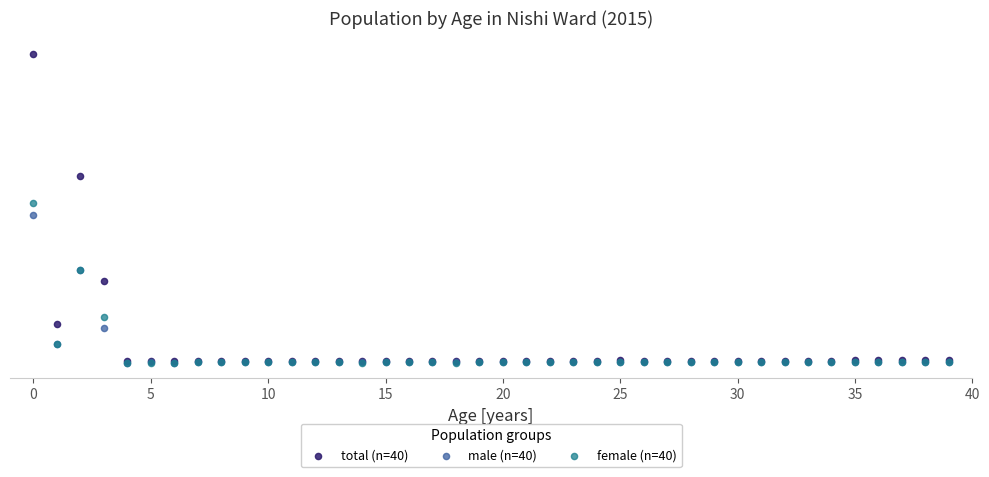

Which series has the largest Y range (max minus min)?

total (n=40)